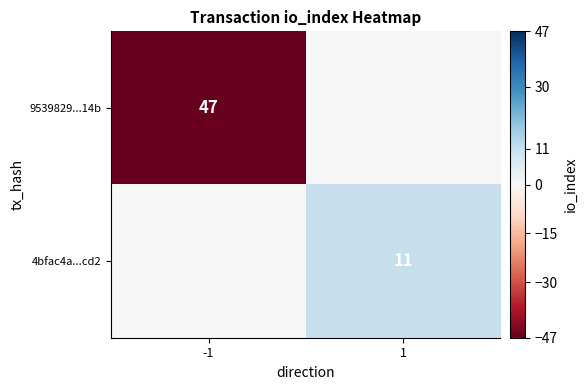

The 9539829...14b series shows 79 at -1. True or false?

False